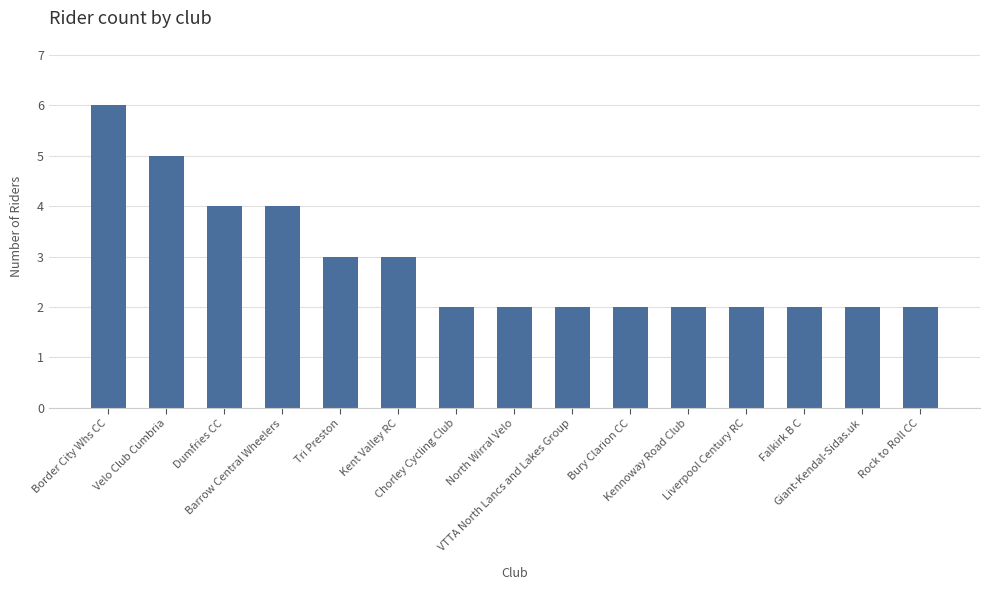

What is the greatest value displayed?

6